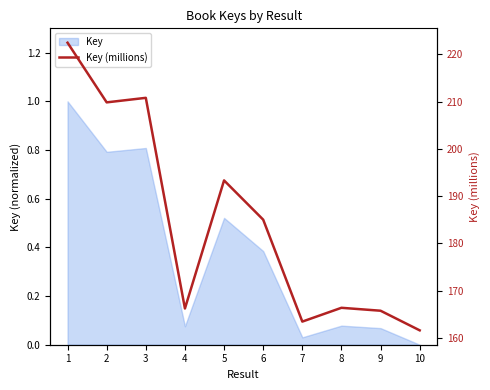

Rank the categories by value from highest to lowest.

1, 3, 2, 5, 6, 8, 4, 9, 7, 10